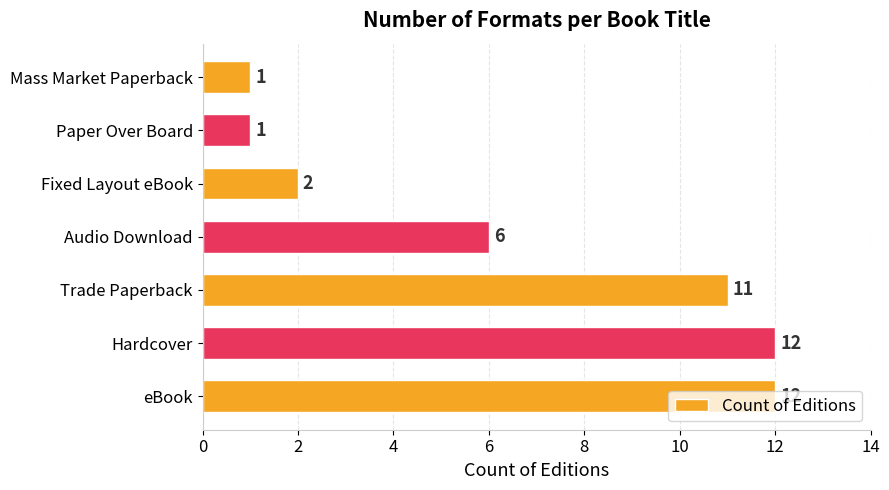

At which label is the value closest to 6?

Audio Download